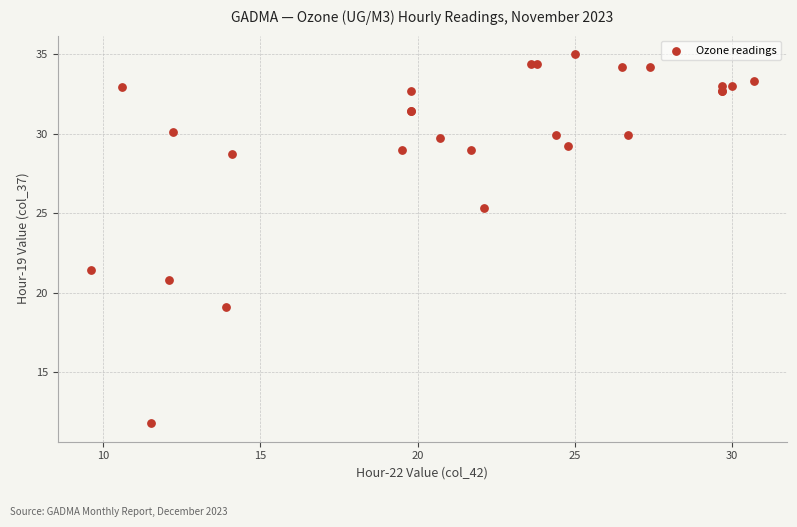

What Y value in the scatter plot is closest to 23?

21.4